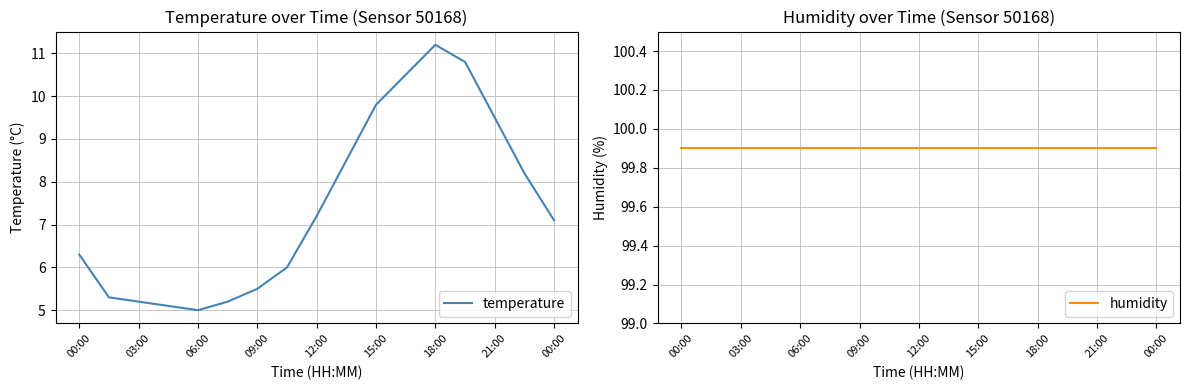

How many lines are shown in the chart?

2